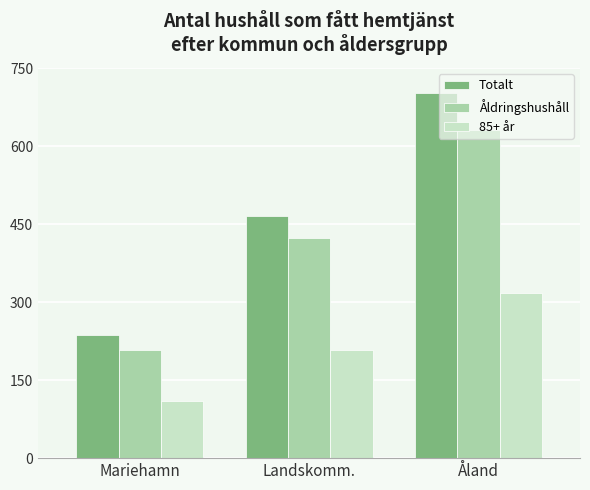

Which series has the widest spread of values?

Totalt